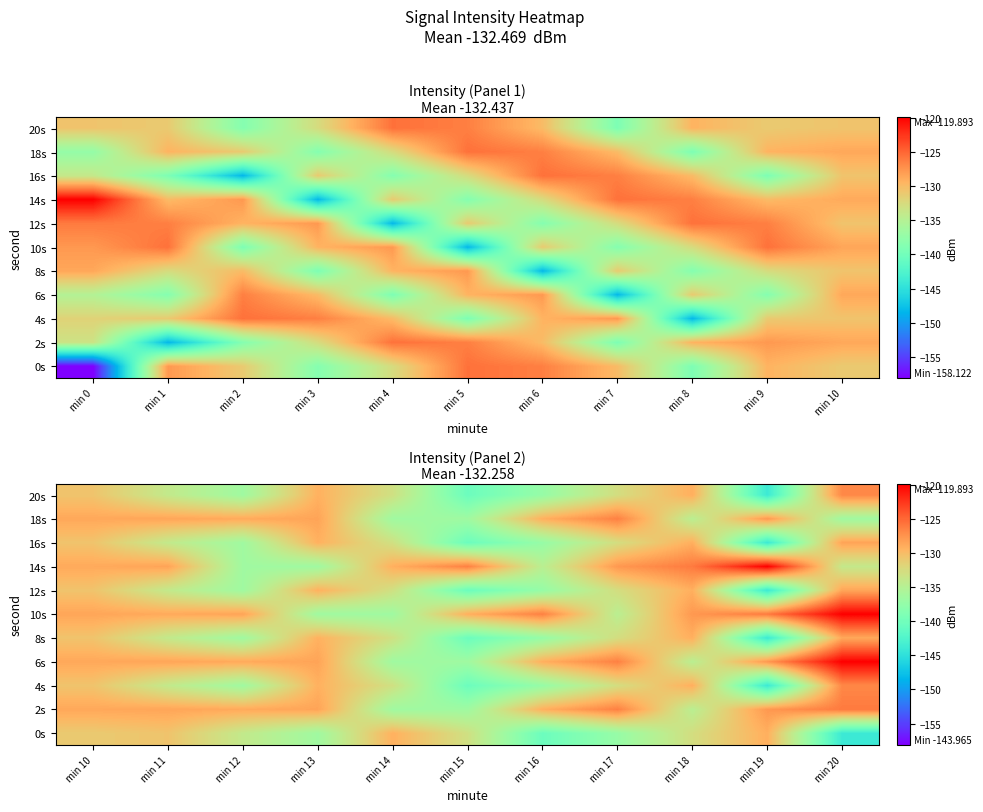

Between min 10 and min 18, which is larger?

min 10